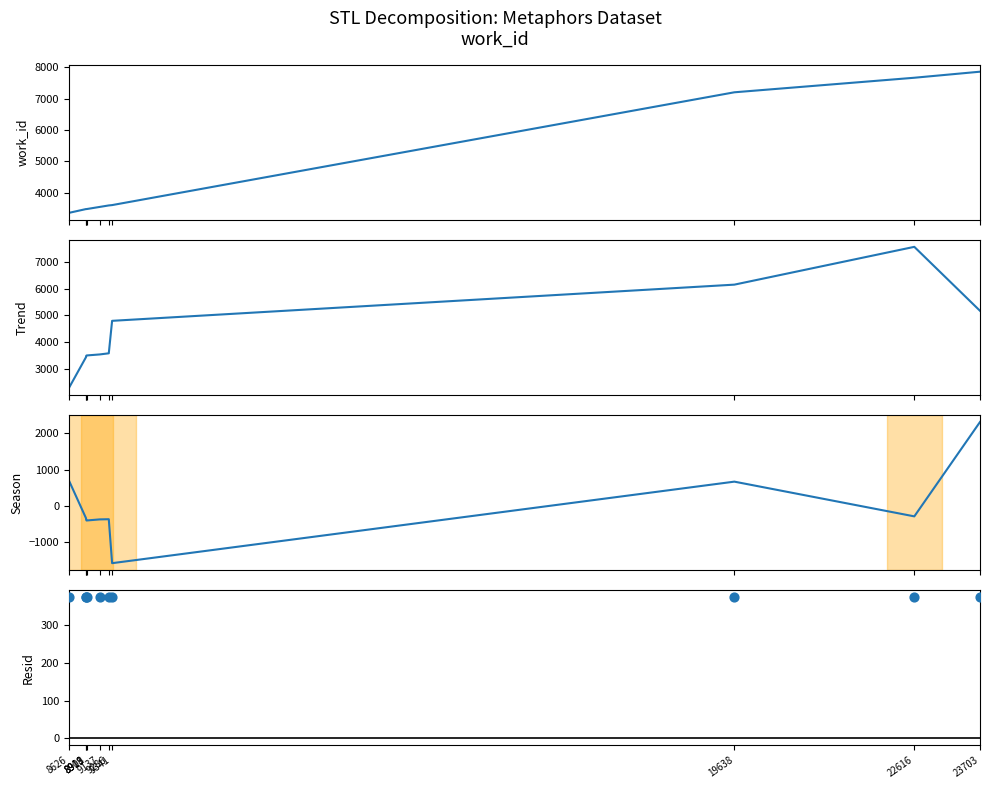

Is the value of Trend at 19638 greater than the value of Season at 8918?

Yes